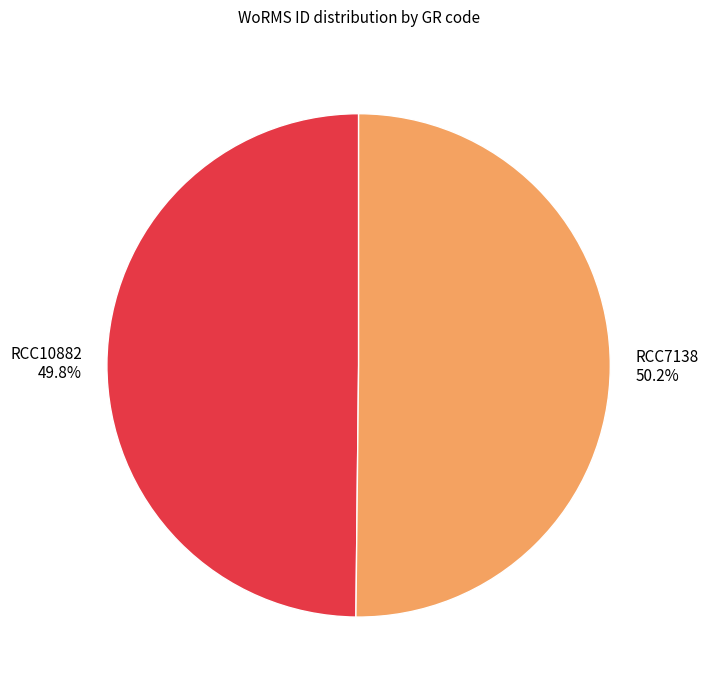

To the nearest percent, what is the combined percentage of RCC7138 and RCC10882?

100%